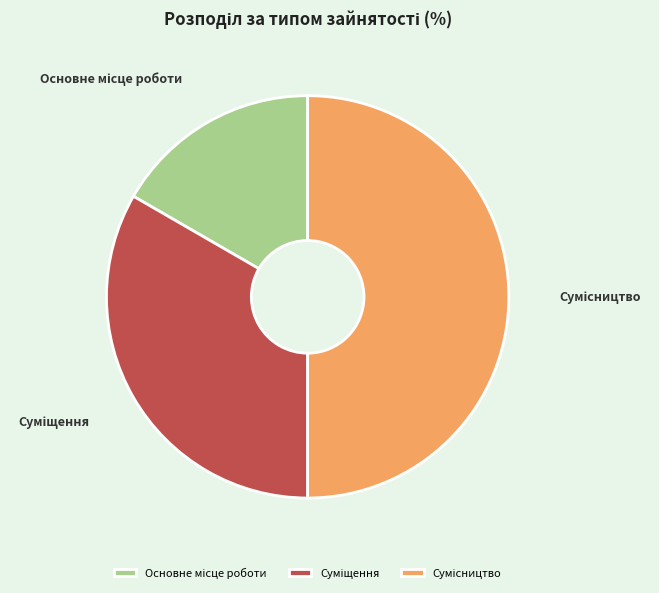

To the nearest percent, what is the average slice percentage?

33%